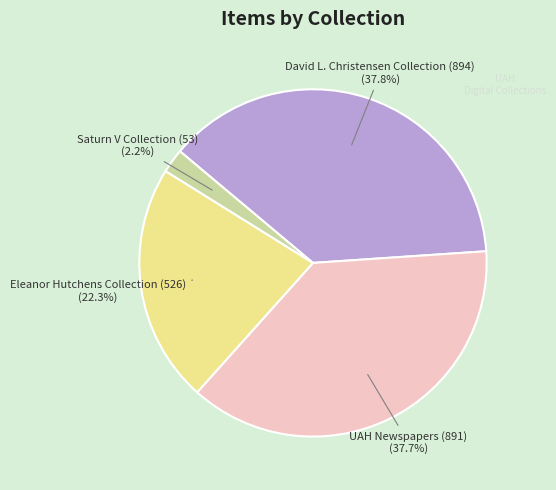

To the nearest percent, what is the average slice percentage?

25%